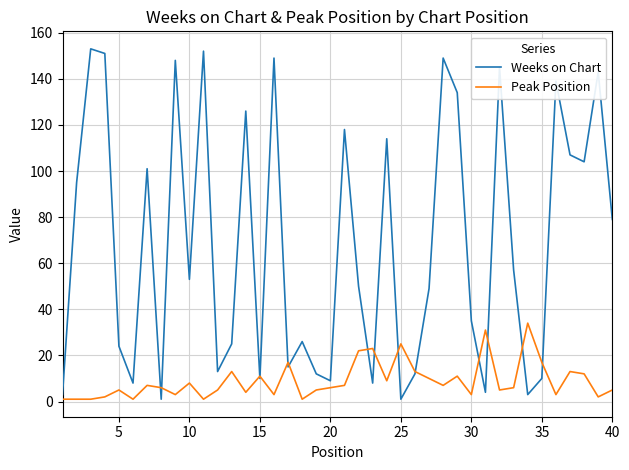

Which series has the largest total across all categories?

Weeks on Chart